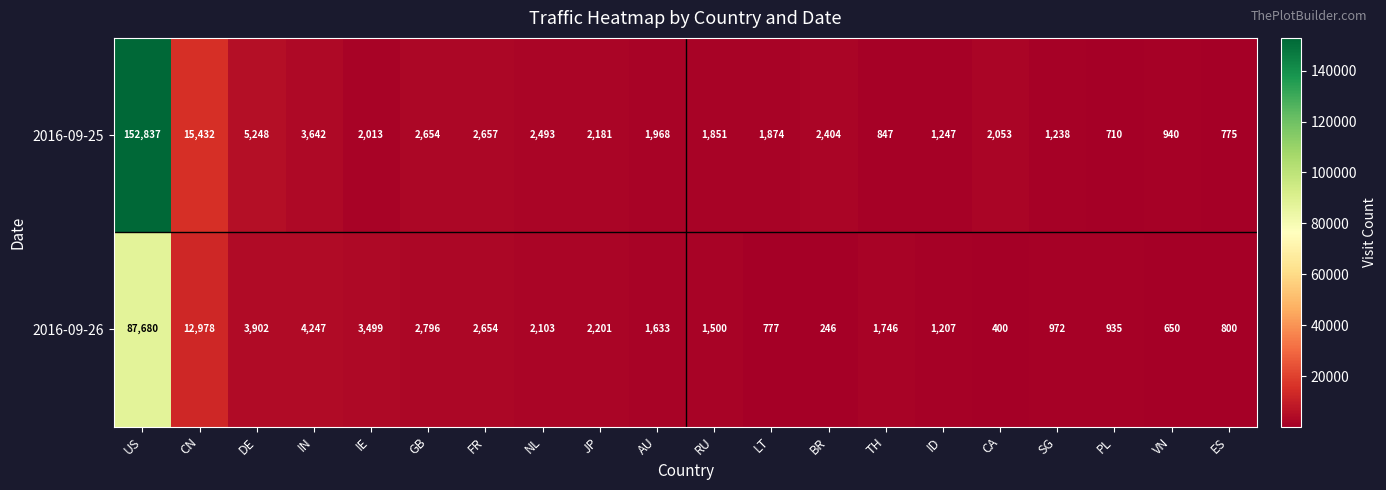

True or false: 2016-09-25 has a value of 2741 at IE.

False